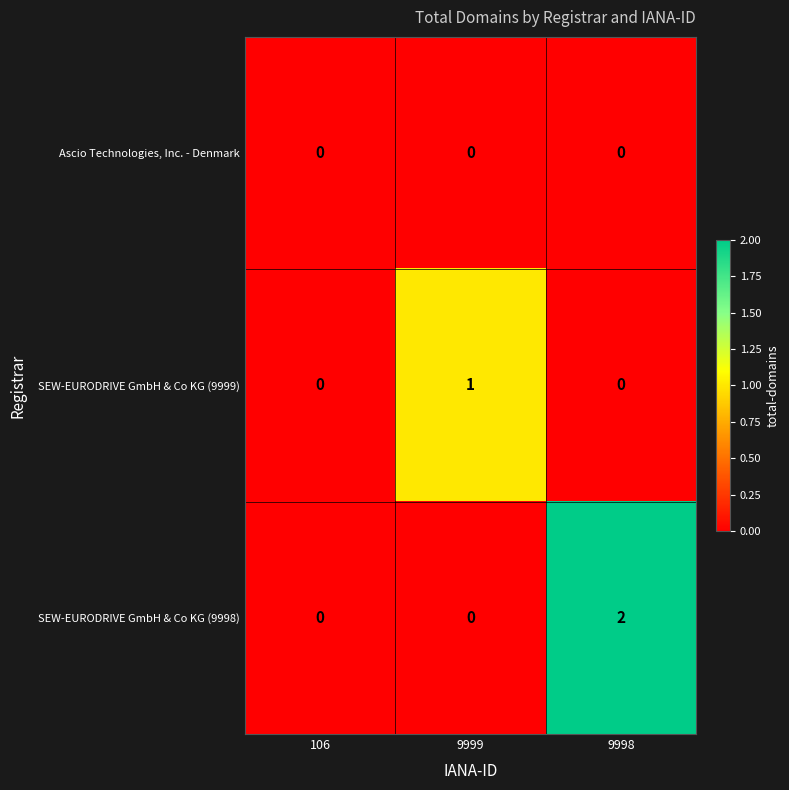

Between 106 and 9998, which series saw the biggest shift?

SEW-EURODRIVE GmbH & Co KG (9998)